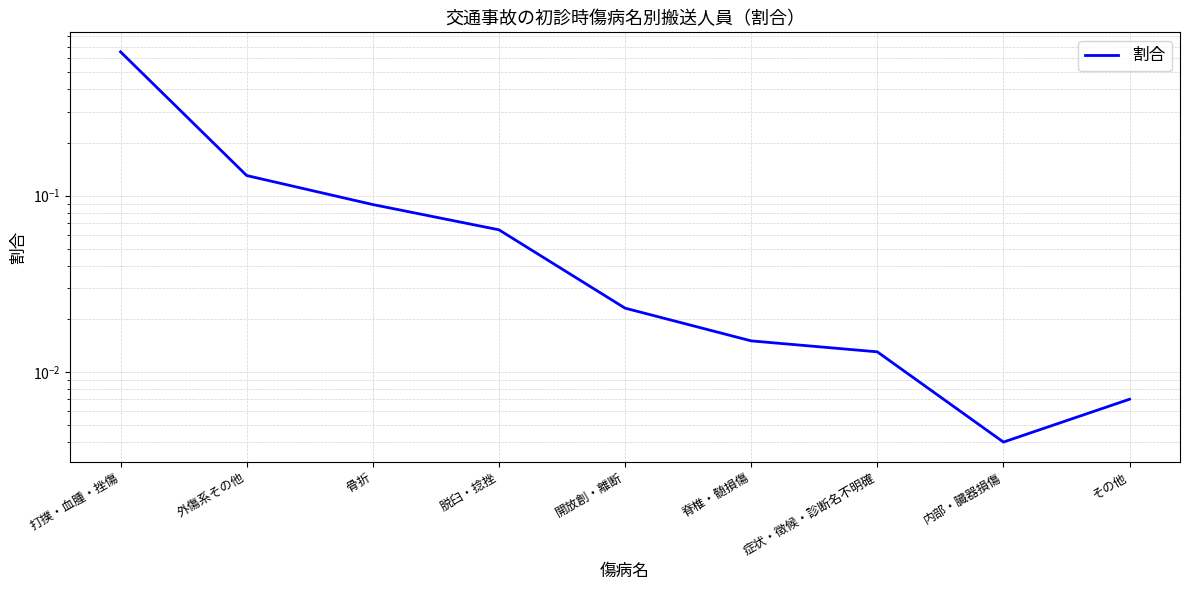

How many lines are shown in the chart?

1